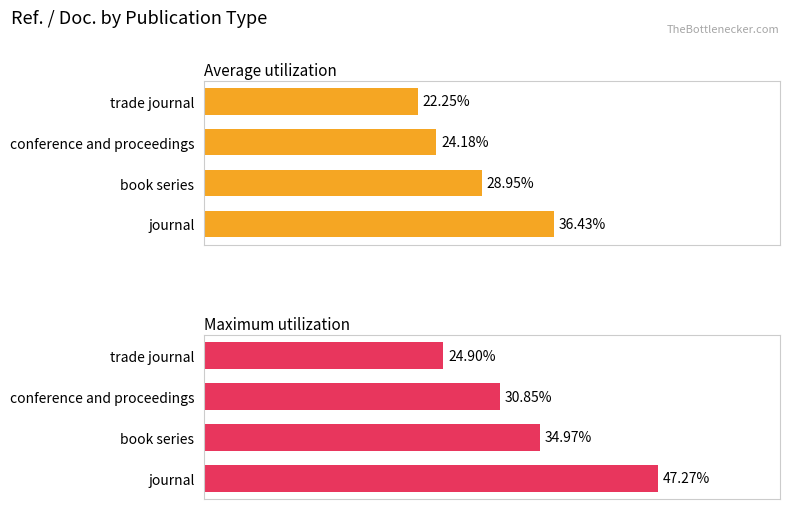

The Maximum utilization series shows 45.7 at conference and proceedings. True or false?

False